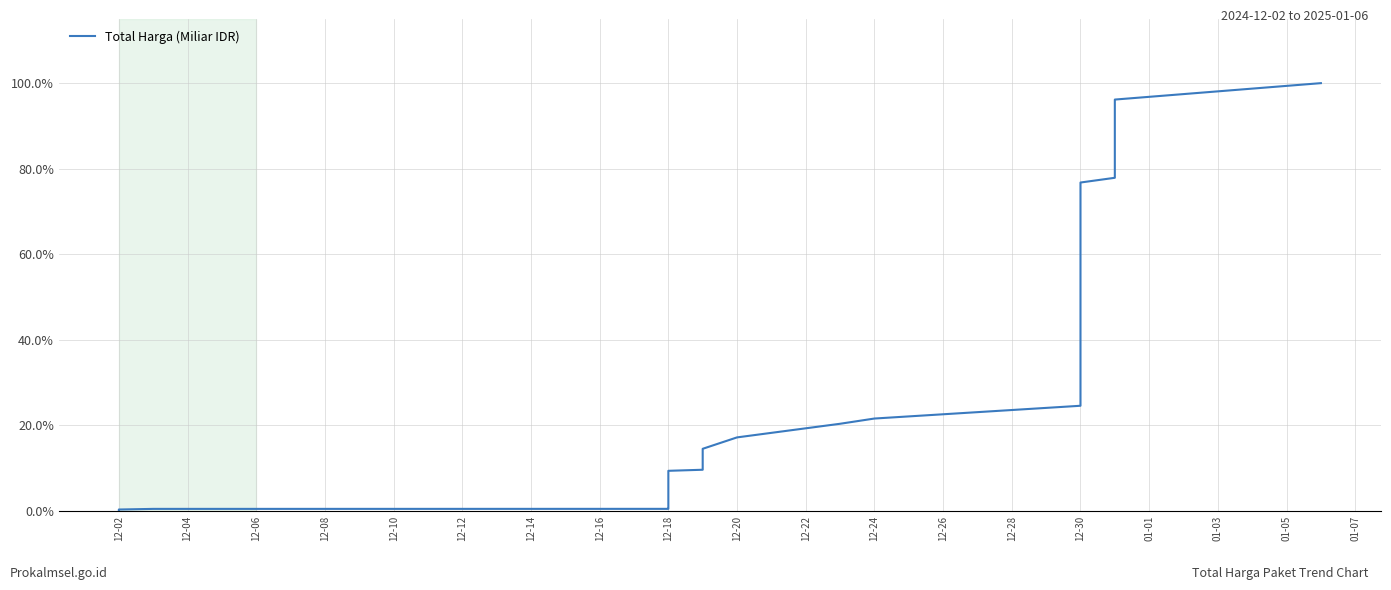

The chart shows a value of 23.4 at 19. True or false?

False